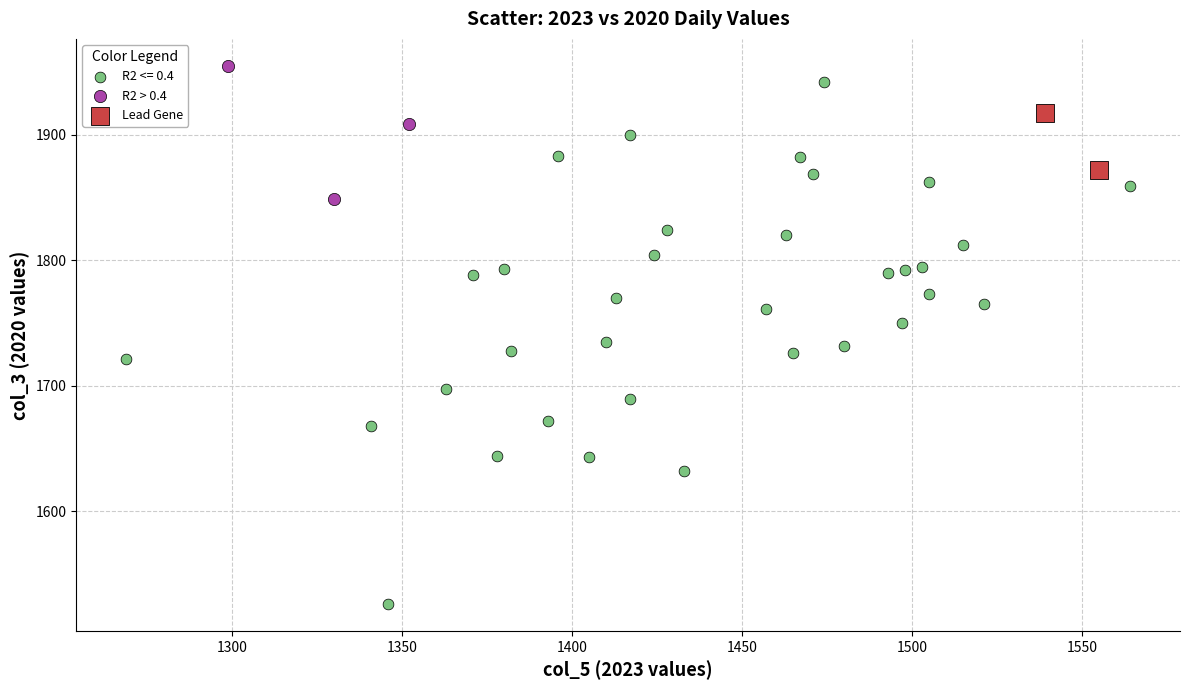

What are all the series names shown in the legend?

R2 <= 0.4, R2 > 0.4, Lead Gene